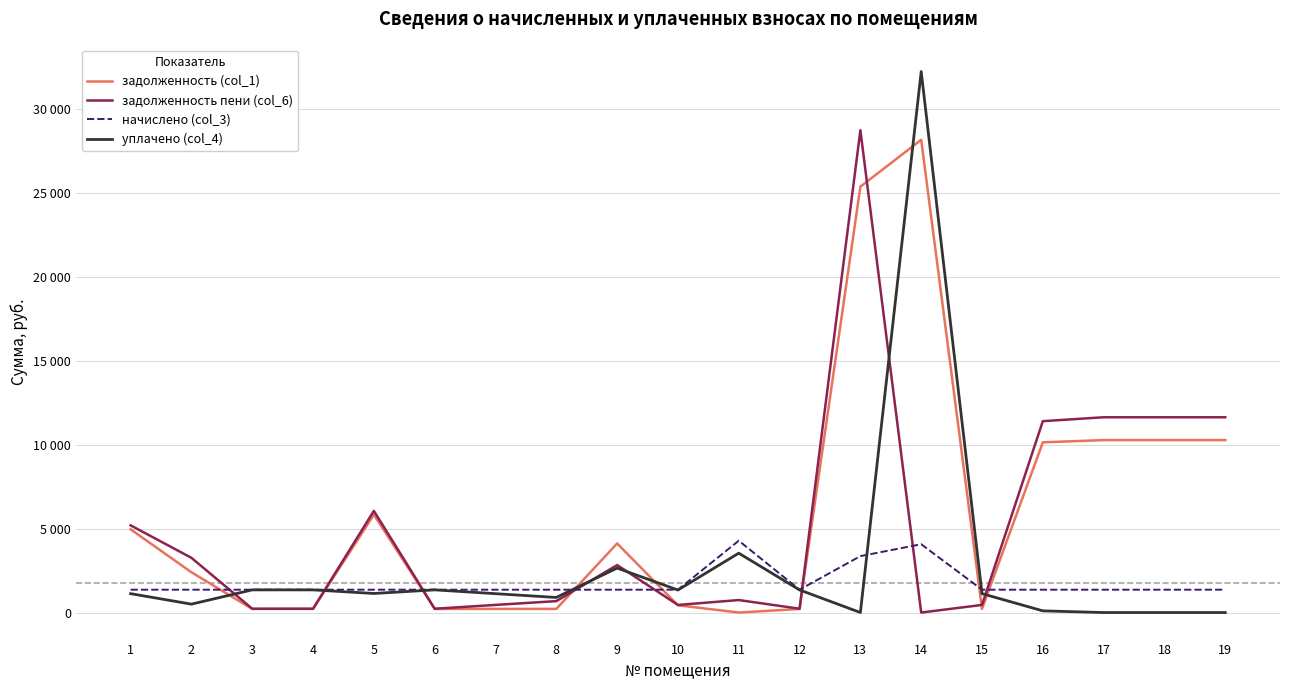

Does the chart display data point markers on the line(s)?

No